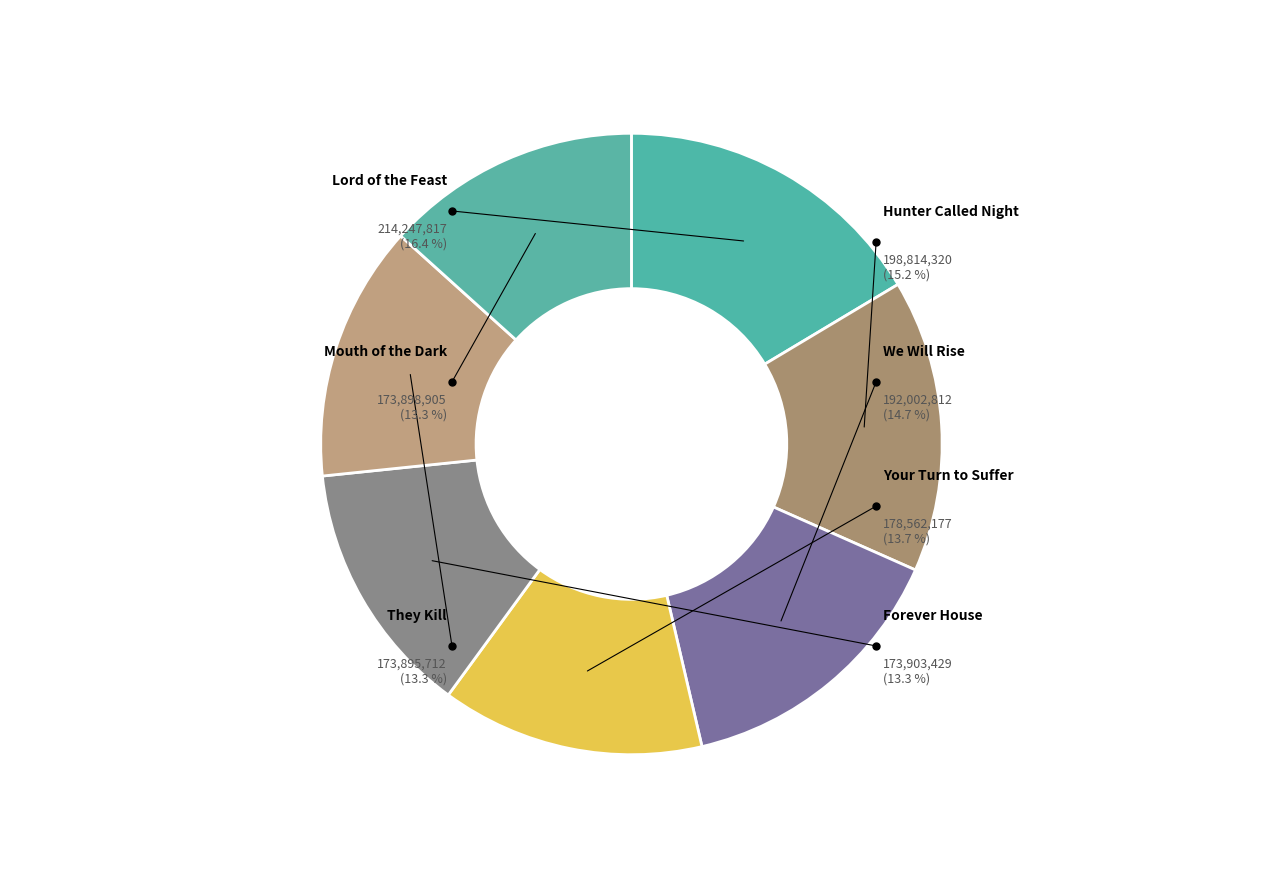

Which slice is the smallest?

They Kill